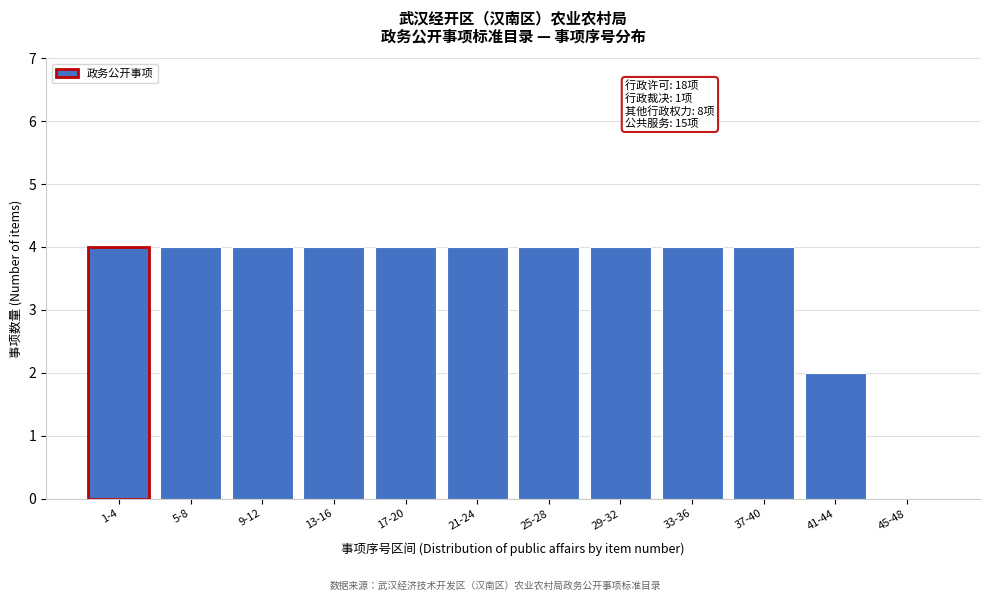

Reading left to right, transcribe all the data shown in this chart.

1-4=4	5-8=4	9-12=4	13-16=4	17-20=4	21-24=4	25-28=4	29-32=4	33-36=4	37-40=4	41-44=2	45-48=0